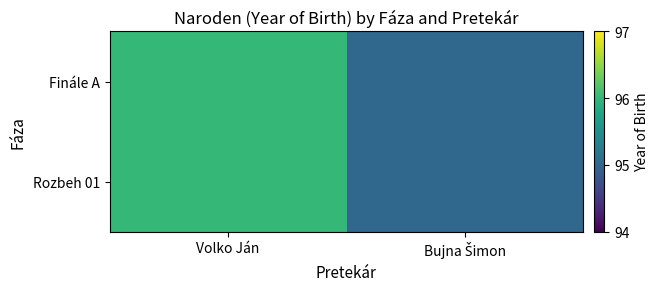

Reading left to right, extract all data points from this chart.

Finále A: Volko Ján=96	Bujna Šimon=95
Rozbeh 01: Volko Ján=96	Bujna Šimon=95